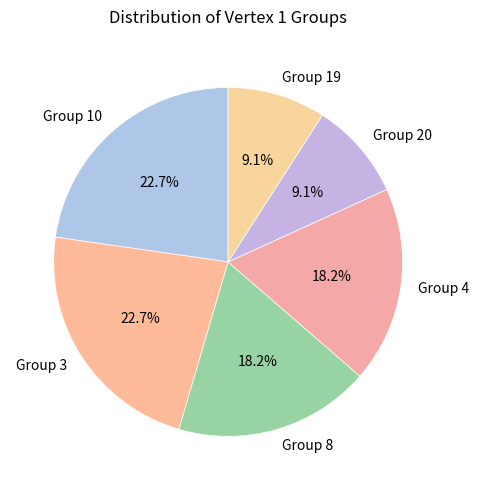

Does any single category account for the majority?

No